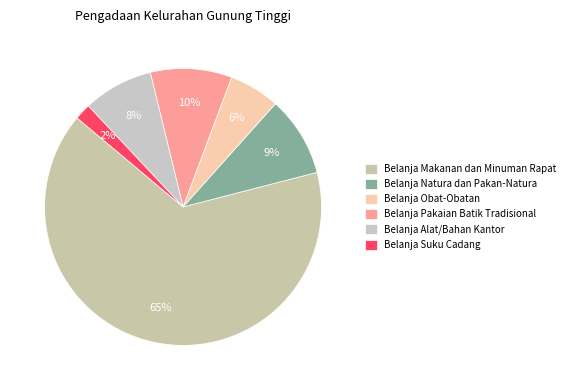

How many segments does this pie chart have?

6